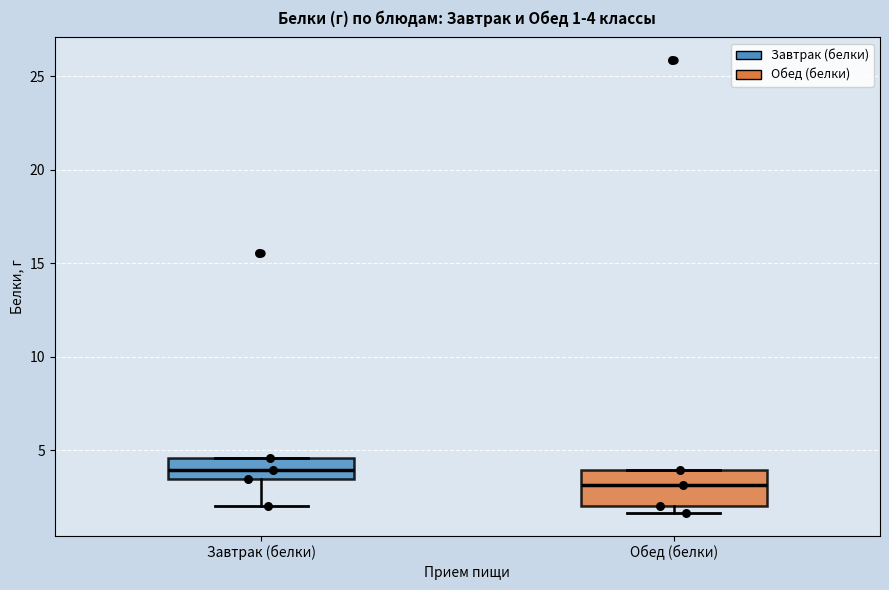

Comparing the boxes themselves (not the whiskers), which one is the tallest?

Обед (белки)